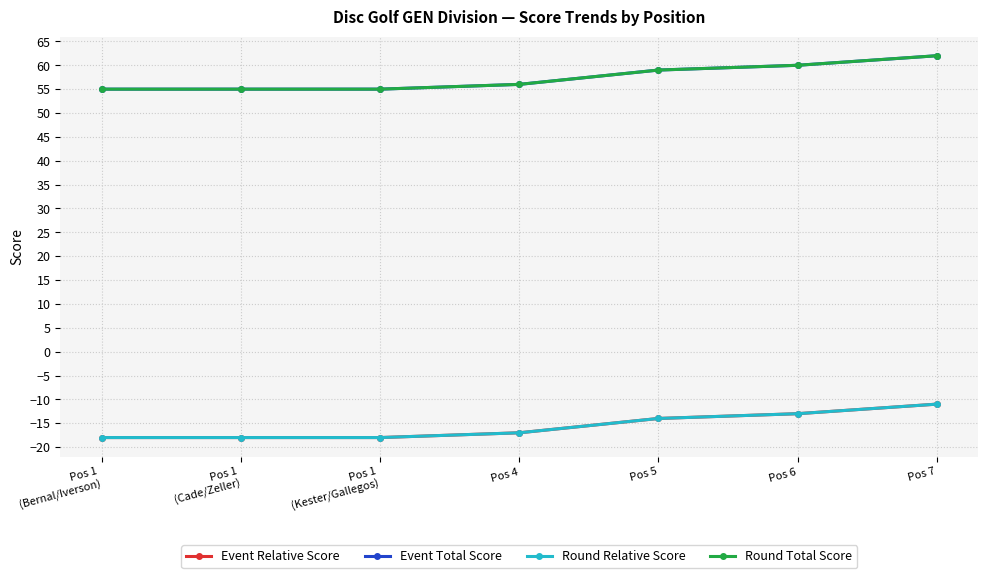

What are all the series names shown in the legend?

Event Relative Score, Event Total Score, Round Relative Score, Round Total Score